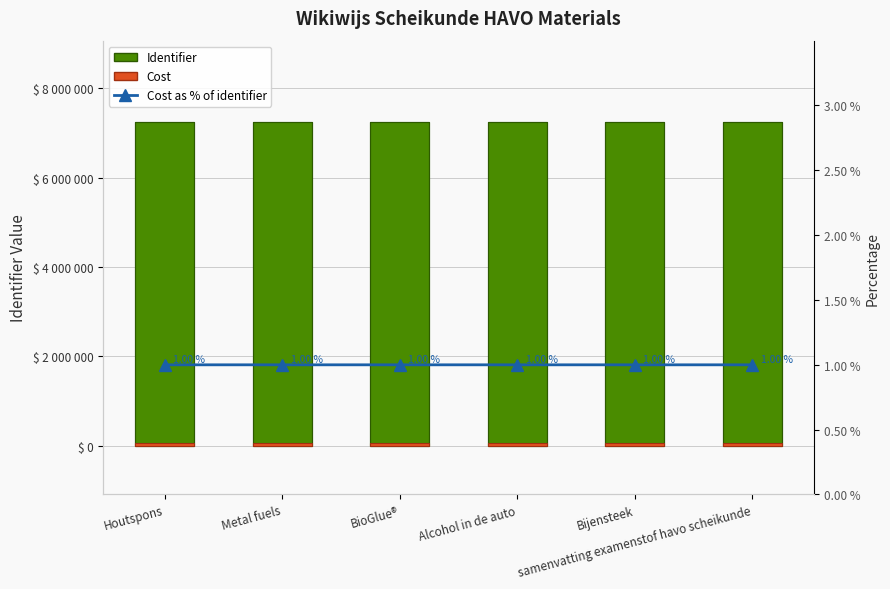

What is the difference between the highest and lowest values at Alcohol in de auto?

7249643.0